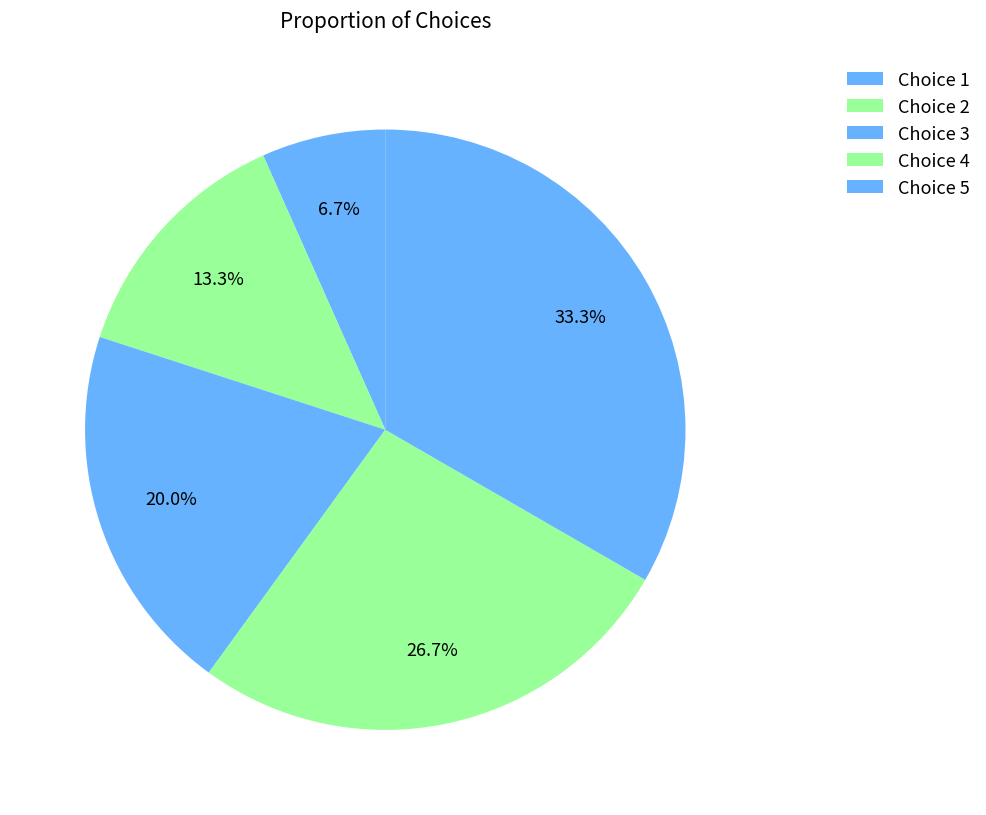

Is Choice 4 the majority of the pie?

No